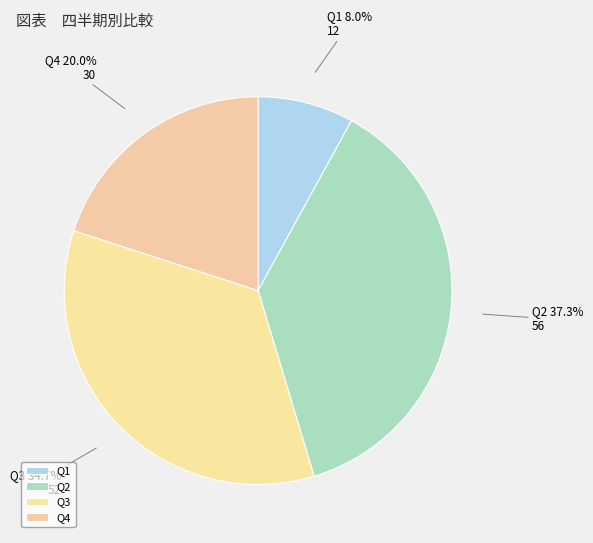

To the nearest percent, what is the difference between the Q2 and Q4 slice percentages?

17%